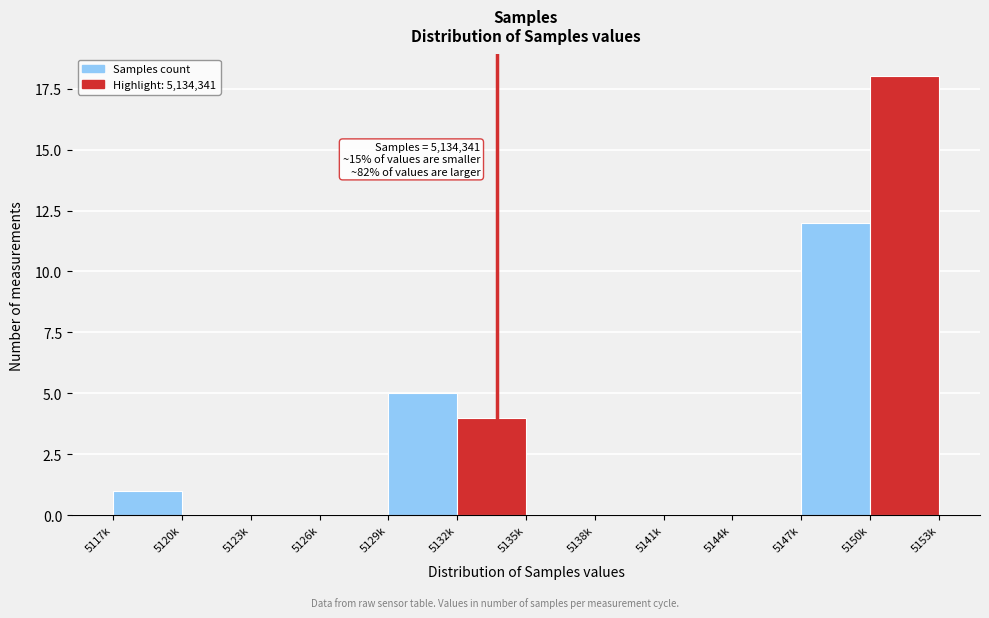

Reading left to right, what are all the values shown in this chart?

5117k=1	5120k=0	5123k=0	5126k=0	5129k=5	5132k=4	5135k=0	5138k=0	5141k=0	5144k=0	5147k=12	5150k=18